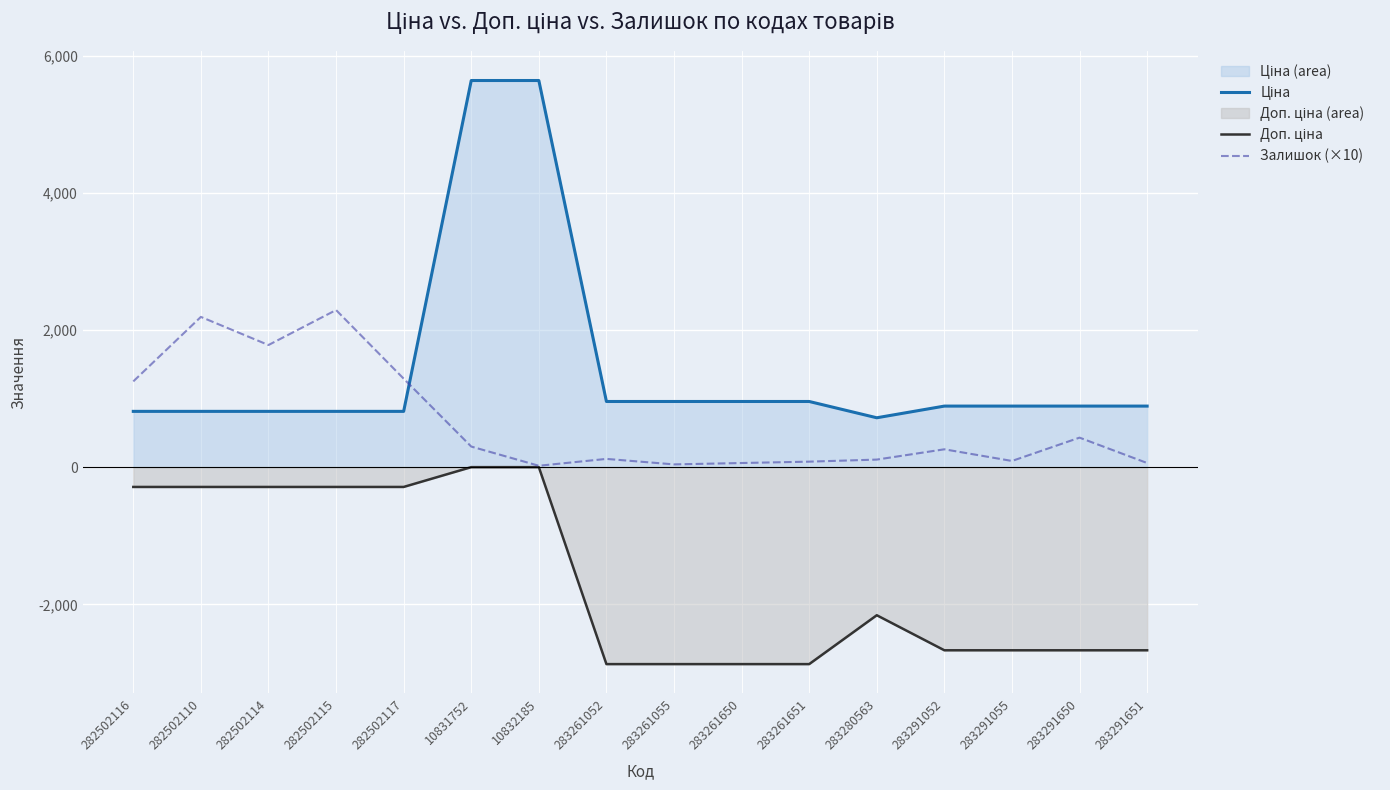

Which category has the lowest value in the Доп. ціна series?

283261052